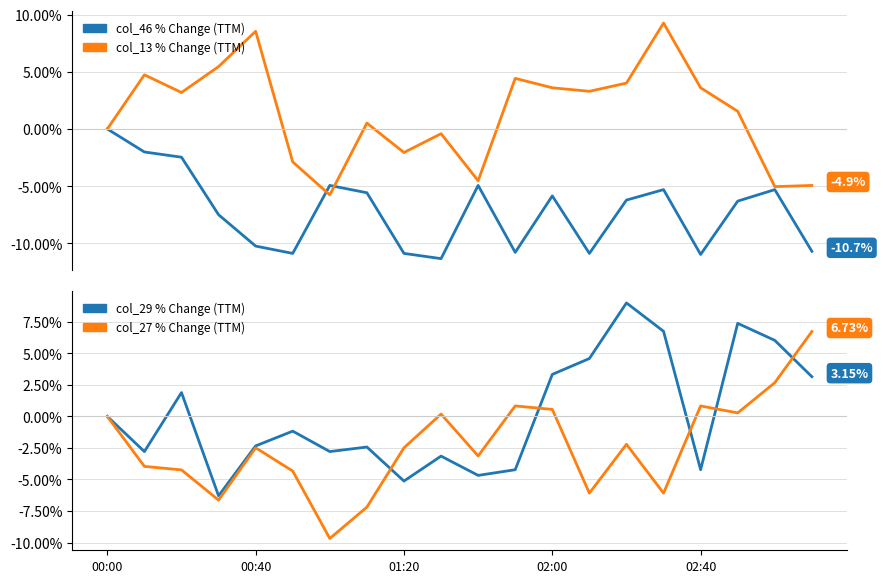

Where do col_13 % Change and col_46 % Change first cross each other?

5 and 6